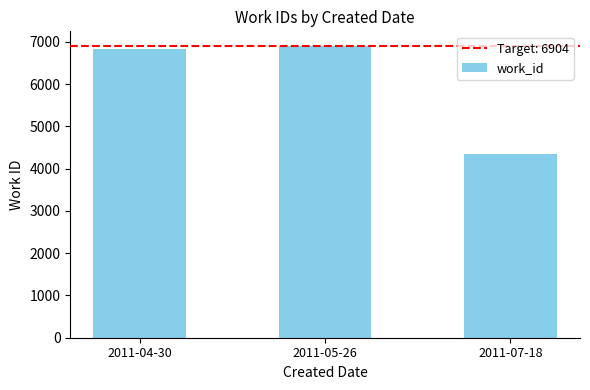

What is the change in value from 2011-04-30 to 2011-07-18?

-2483